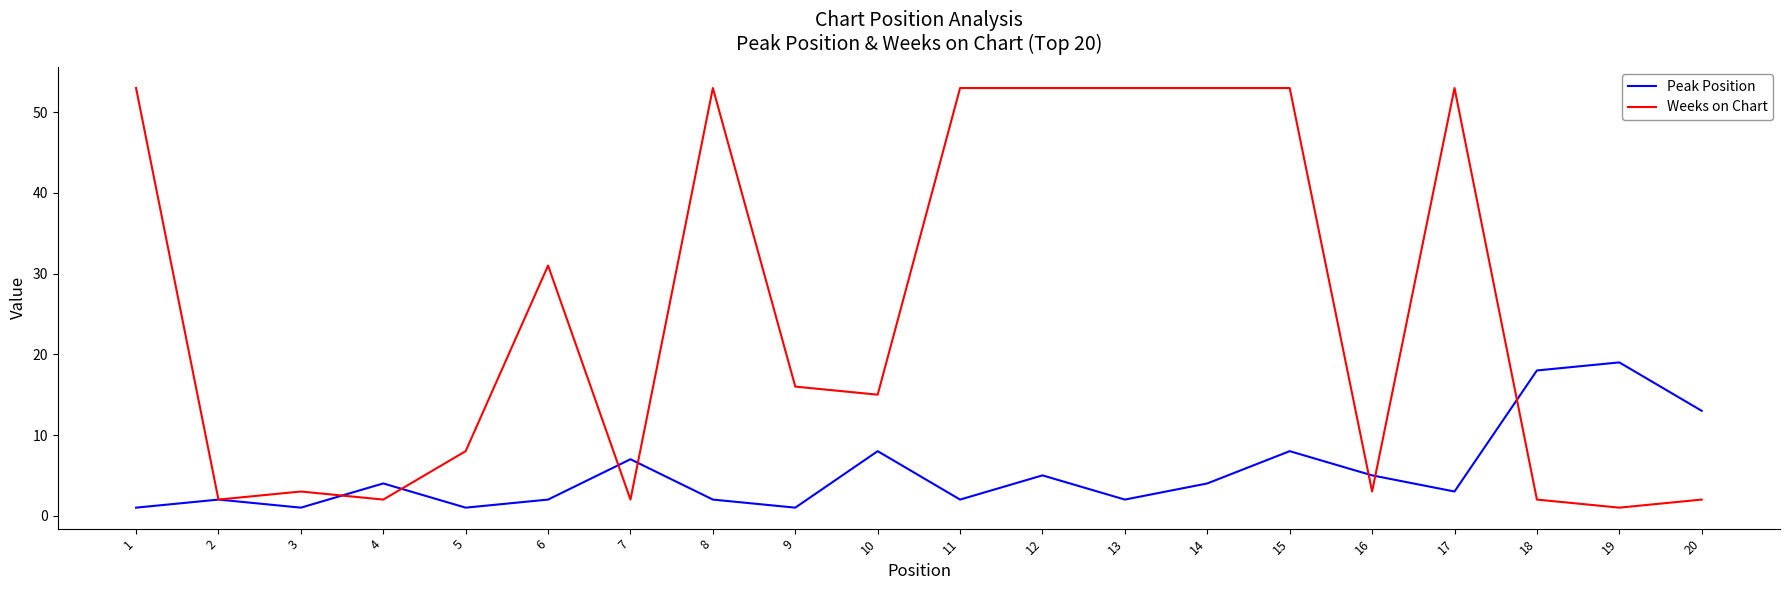

Rank the series at 16 from highest to lowest value.

Peak Position, Weeks on Chart